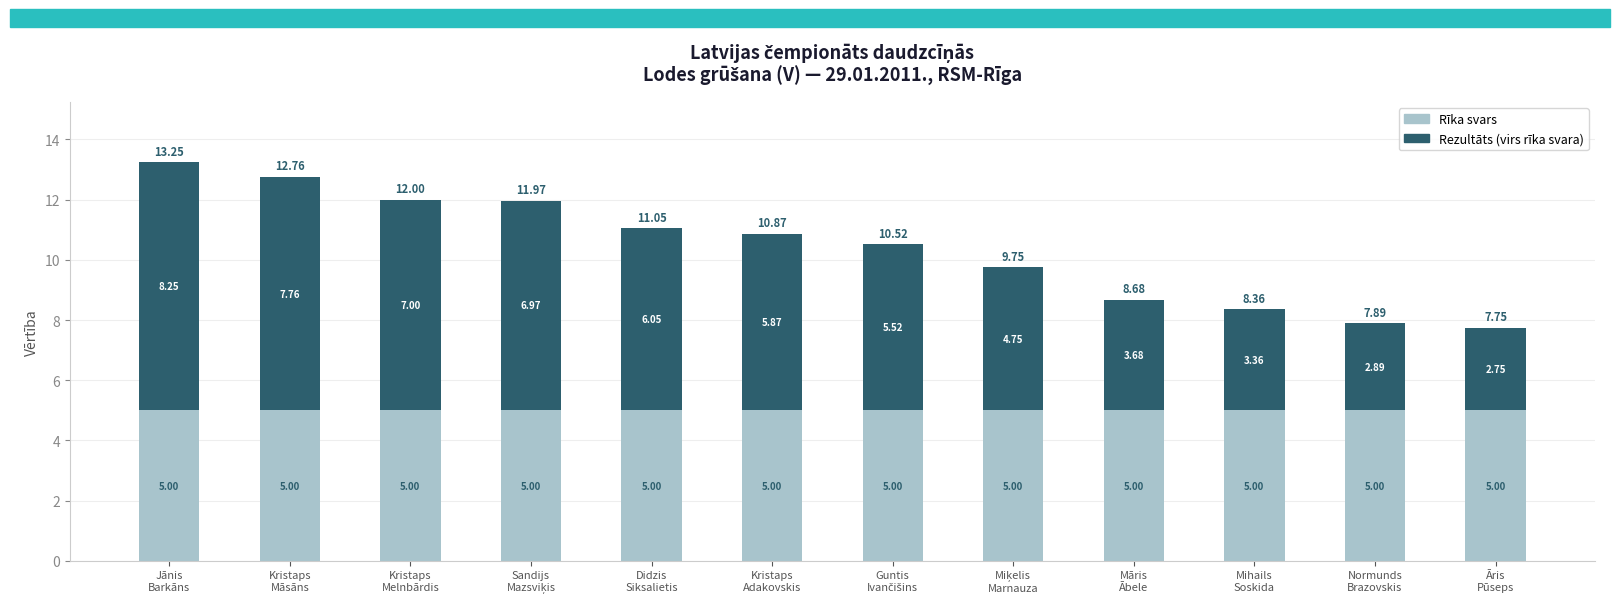

What is the average value of the Rīka svars series?

5.0